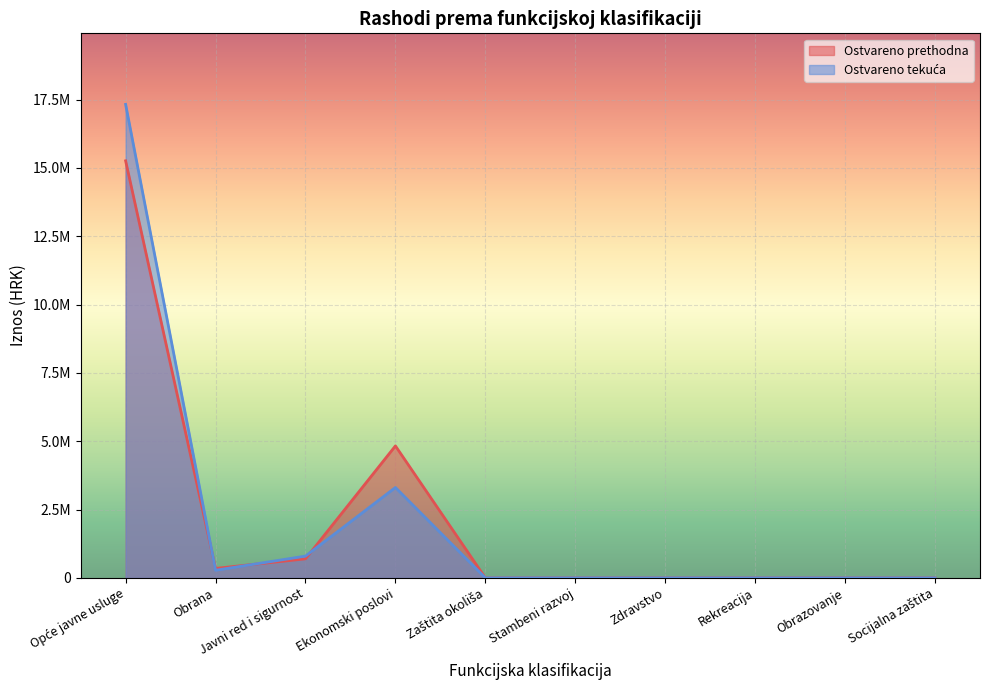

How many interior local peaks does the Ostvareno tekuća series have?

1